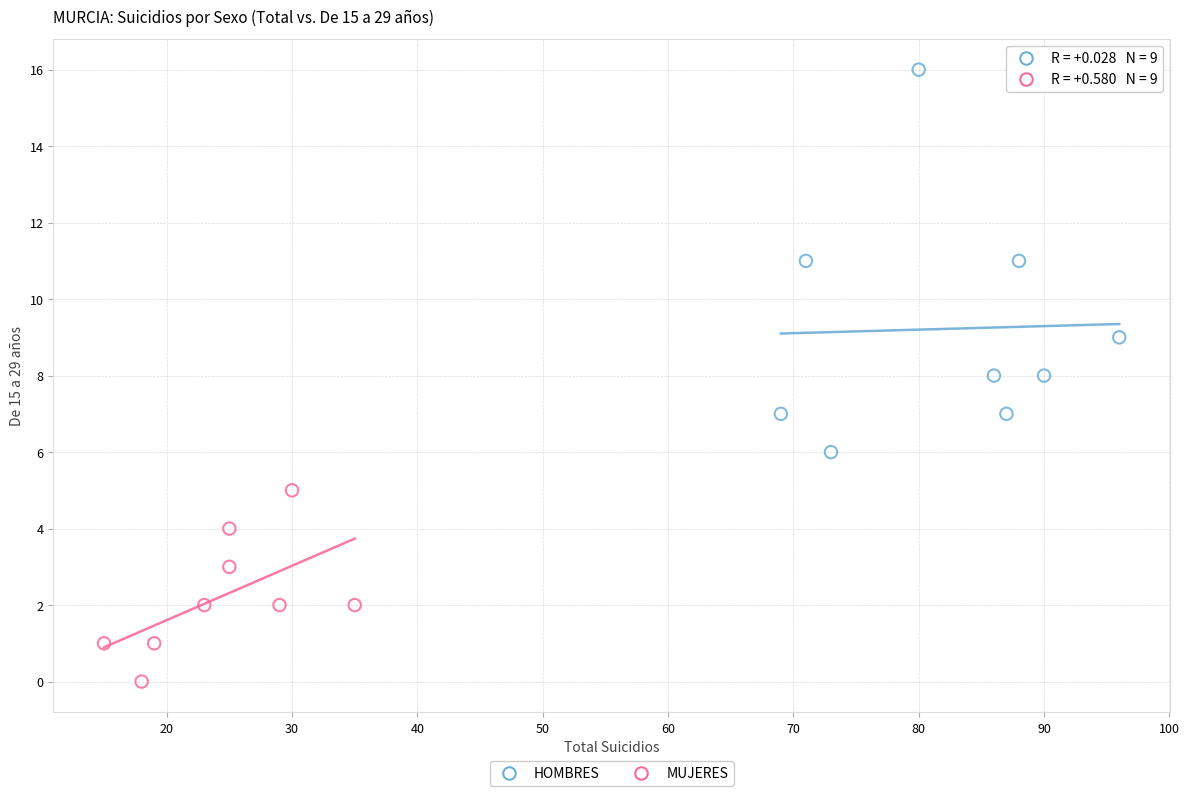

Which series has the widest spread of Y values?

HOMBRES